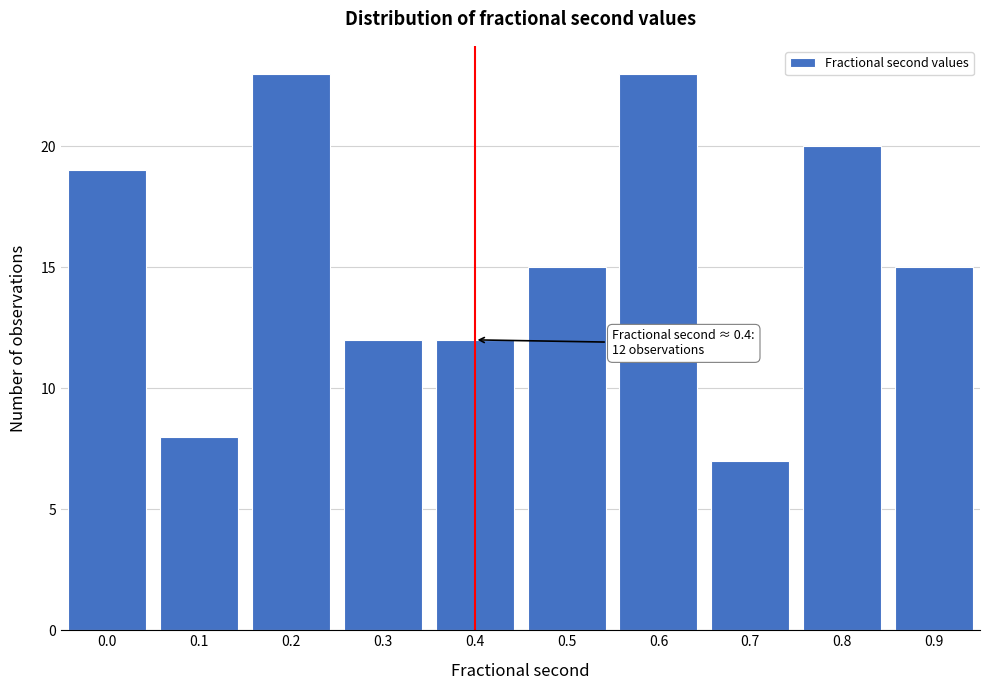

Reading left to right, extract all data points from this chart.

19	8	23	12	12	15	23	7	20	15